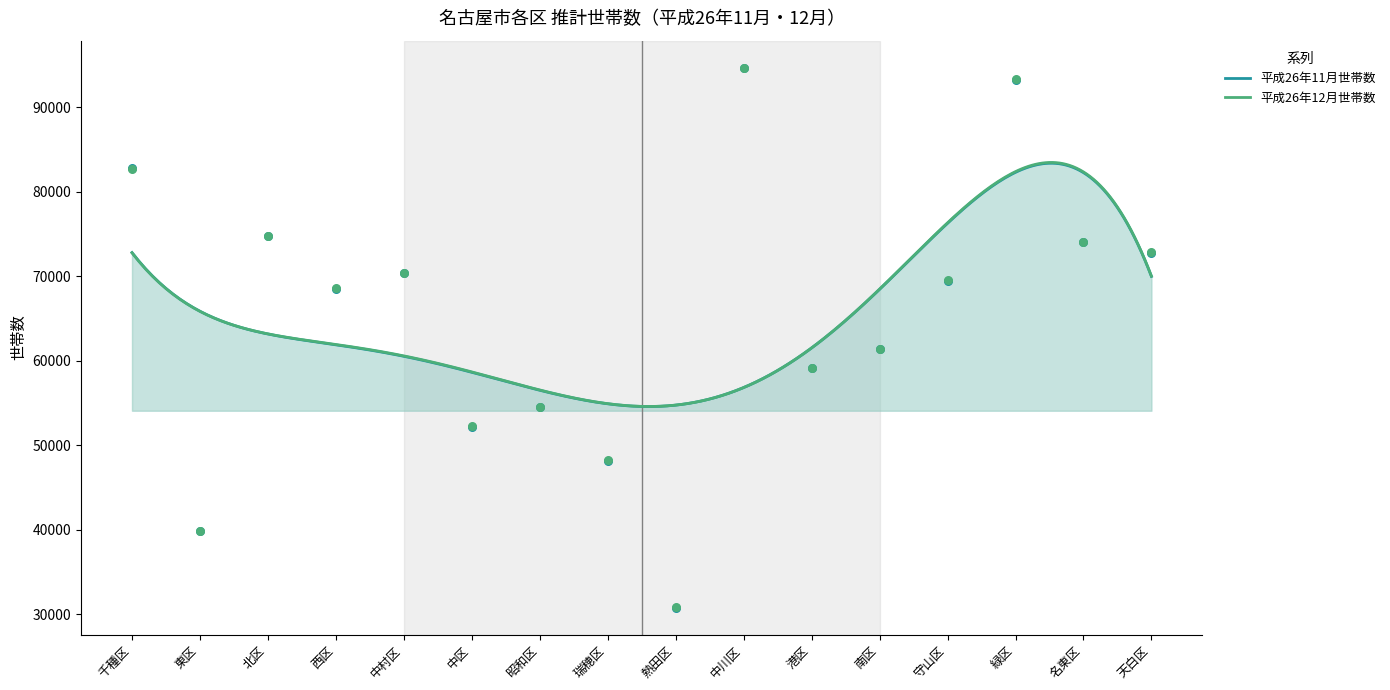

Which series has the largest total across all categories?

平成26年12月世帯数